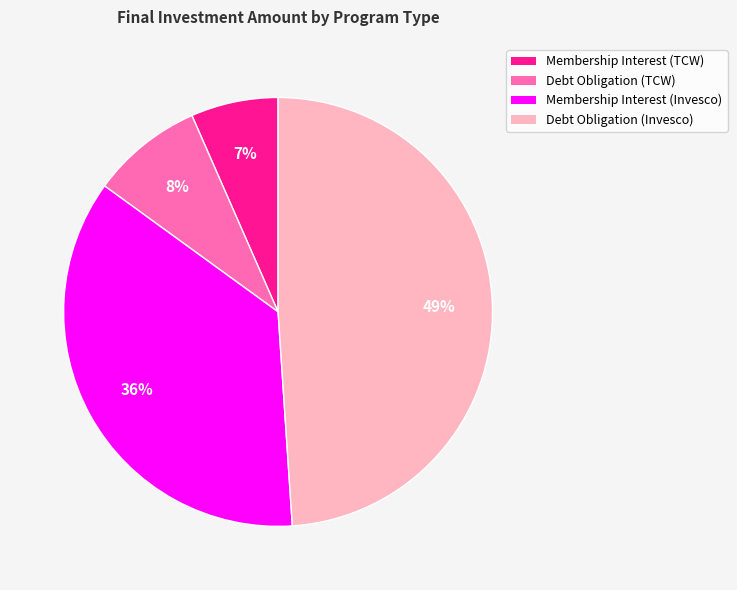

What is the largest slice in the pie chart?

Debt Obligation (Invesco)